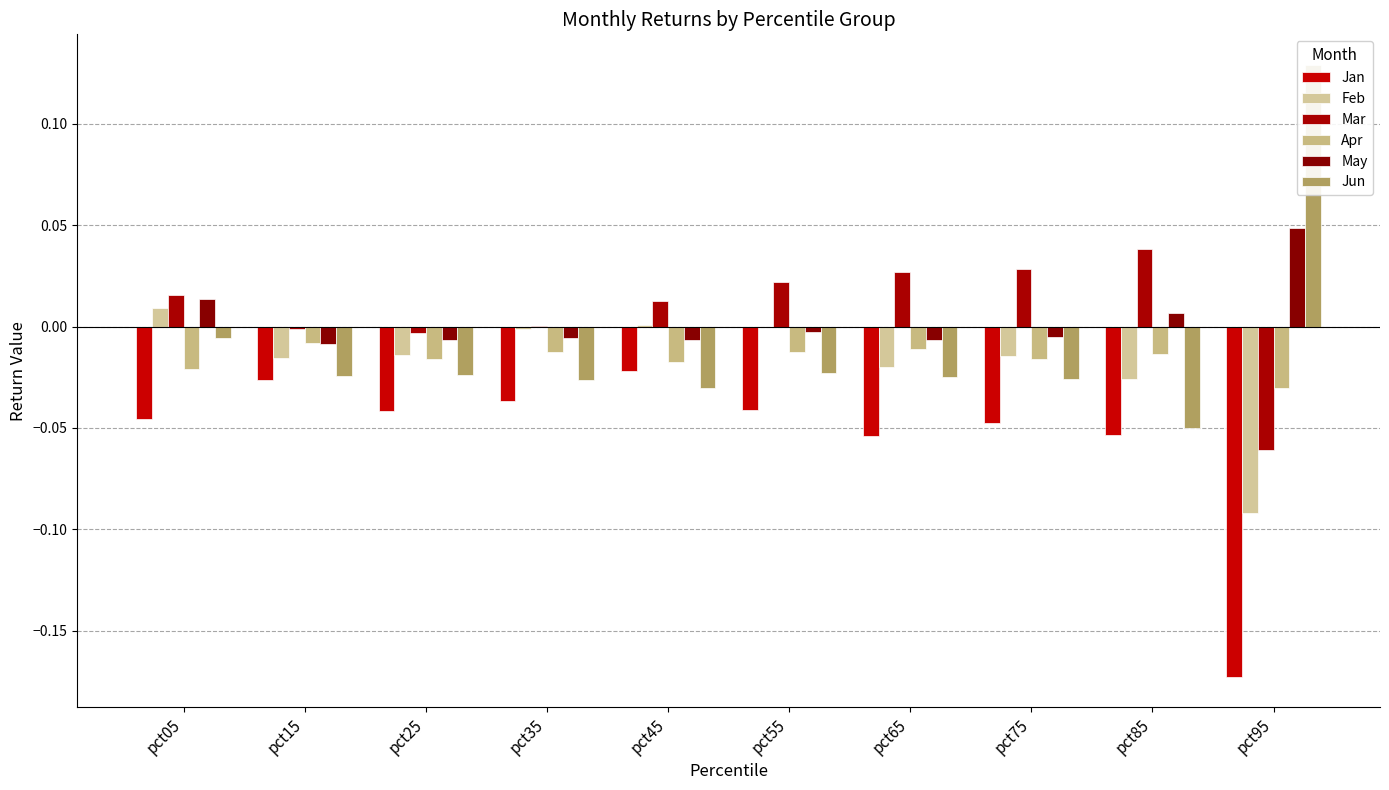

What is the total value across all series at pct45?

-0.1